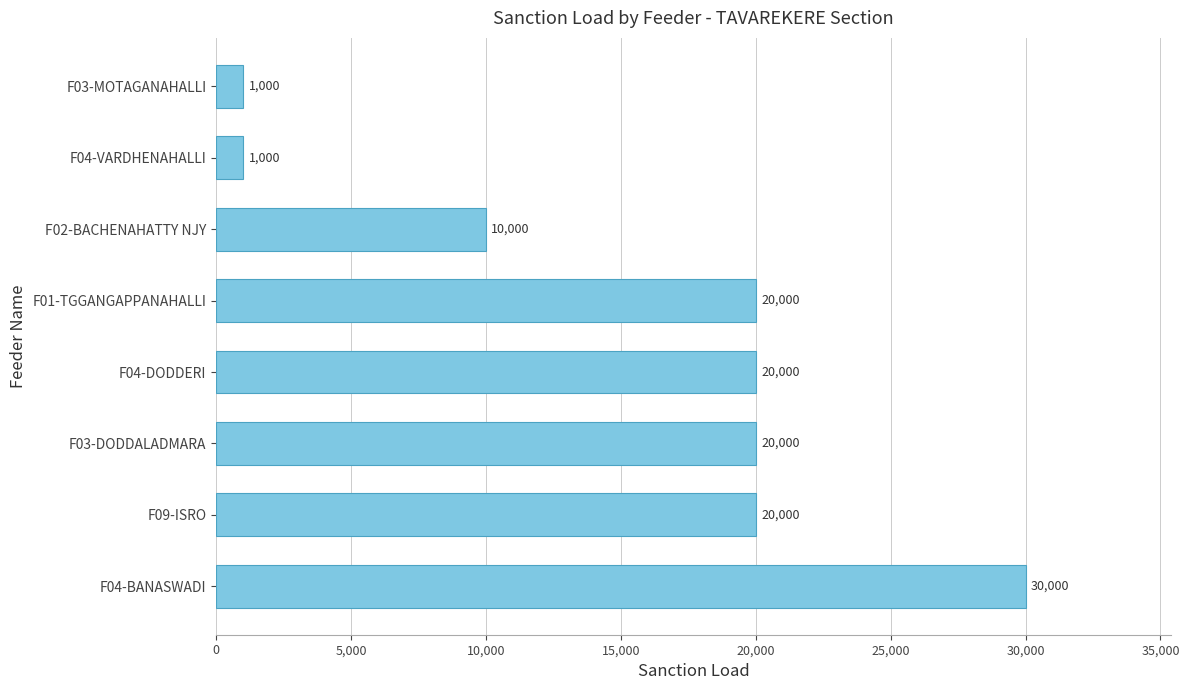

The chart shows a value of 20000 at F01-TGGANGAPPANAHALLI. True or false?

True